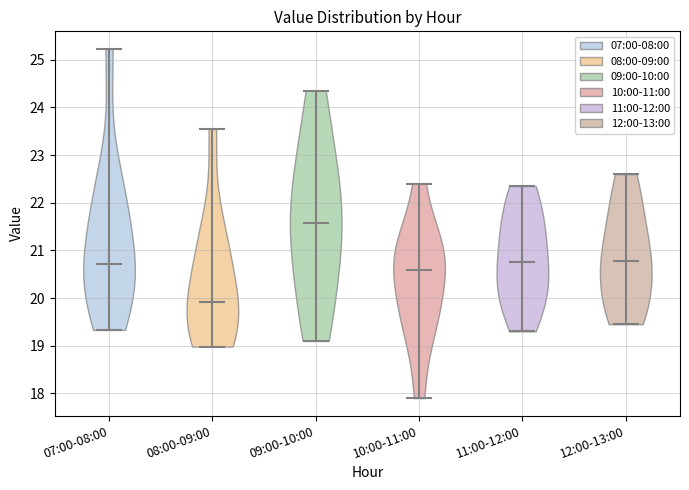

What is the lowest point the violin for 07:00-08:00 reaches on the y-axis? The values are not printed on the chart, so give them approximately, as read against the axis.

19.3